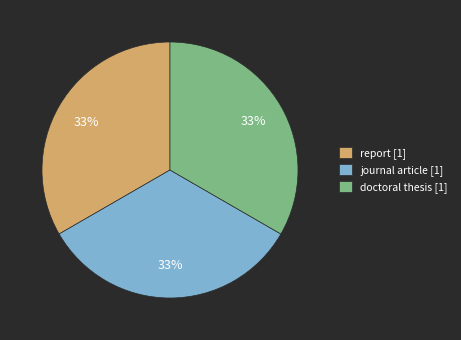

Does any single category account for the majority?

No